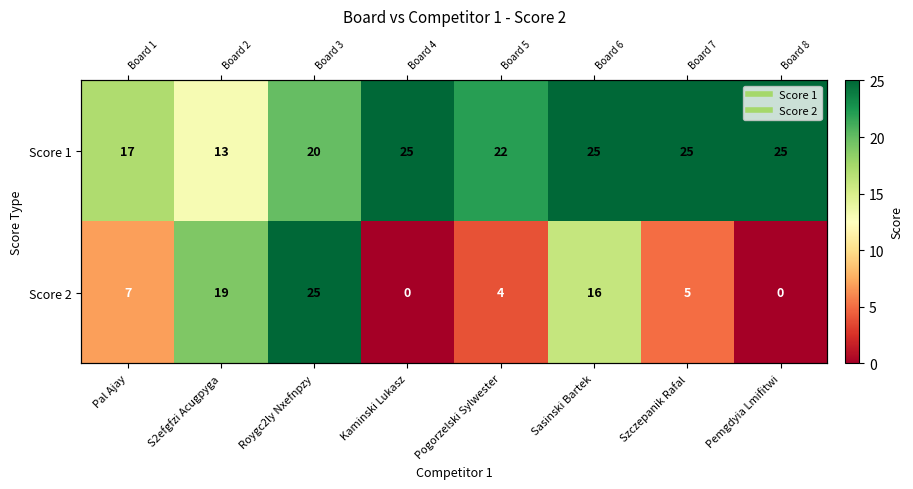

What is the approximate value of Score 1 at Pal Ajay, to the nearest 10?

20